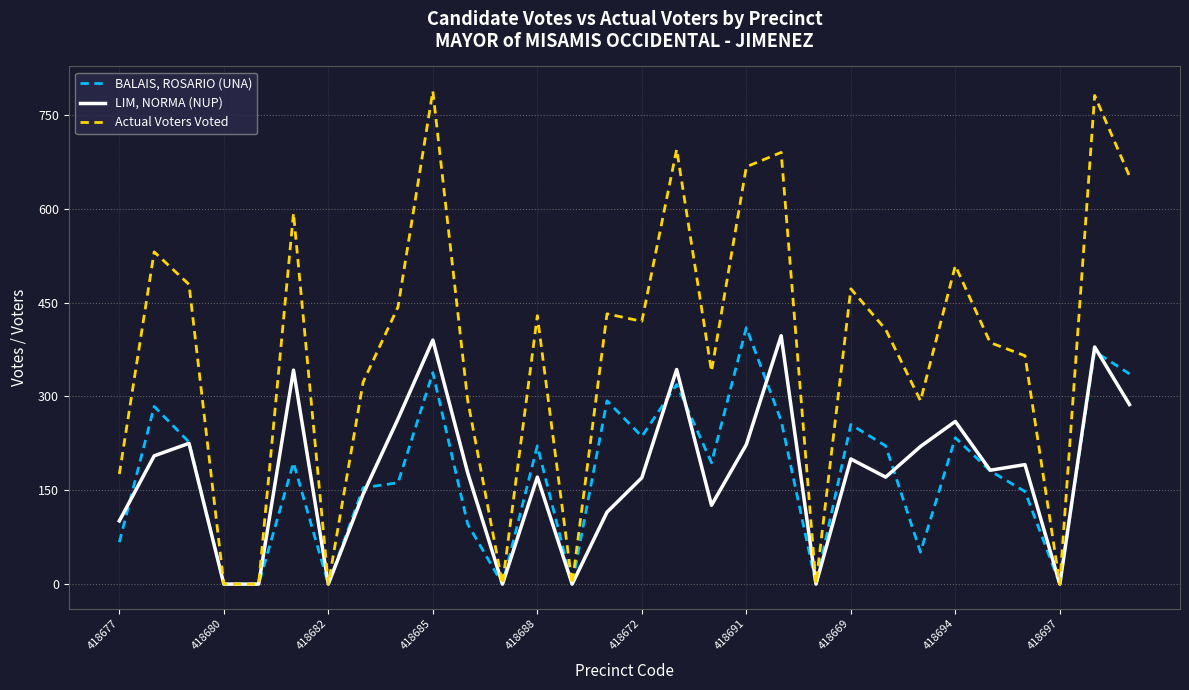

What is the greatest value displayed?

788